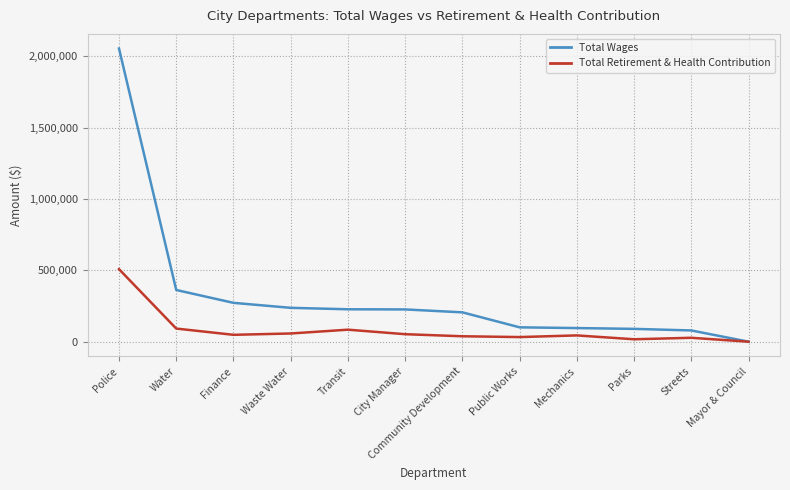

The value of Total Wages at Community Development is 308960. True or false?

False